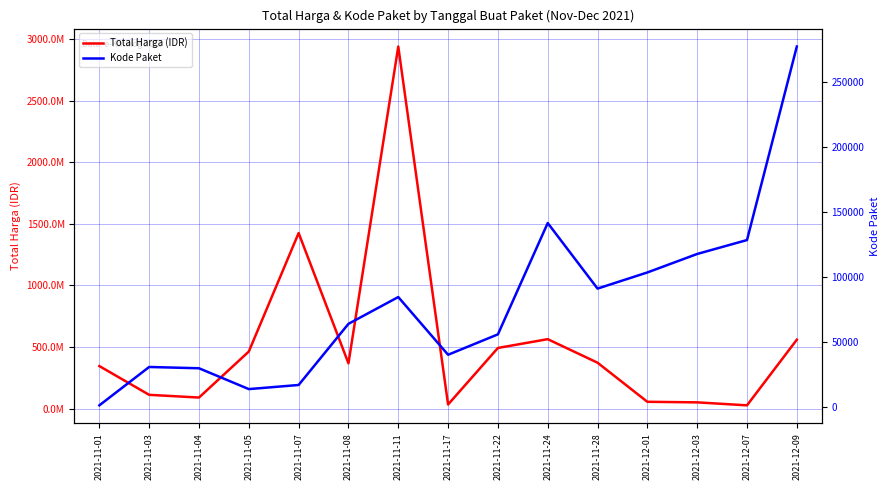

The Total Harga (IDR) series shows 46549697 at 2021-12-07. True or false?

False